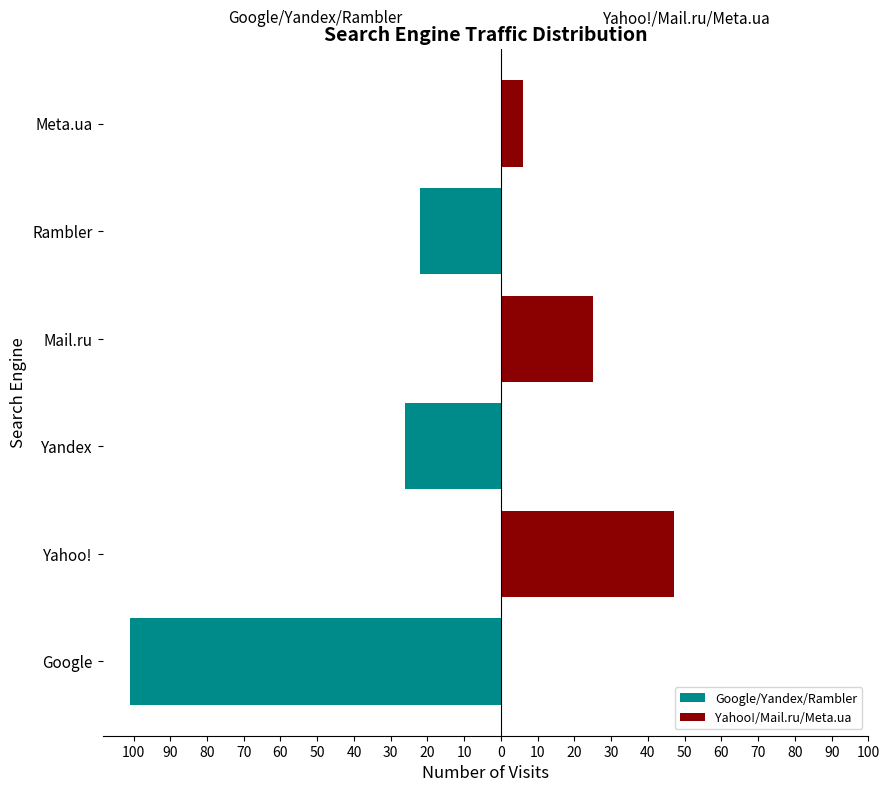

The Yahoo!/Mail.ru/Meta.ua series shows -28 at Google. True or false?

False